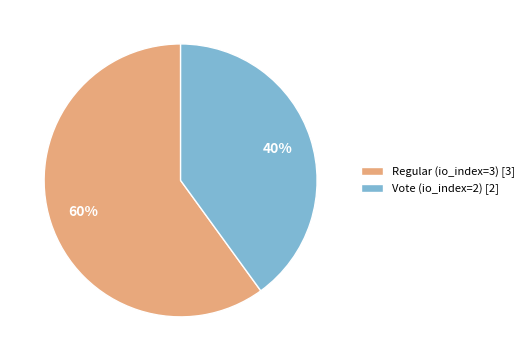

Which slice represents more than half of the pie?

Regular (io_index=3)